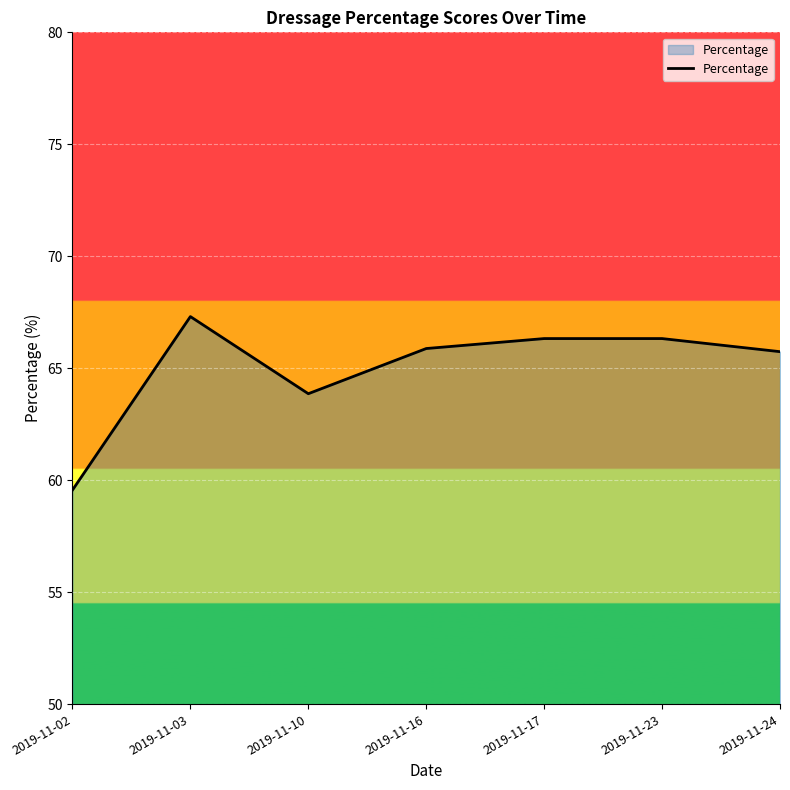

True or false: there are more than 0 points higher than both neighbors.

True